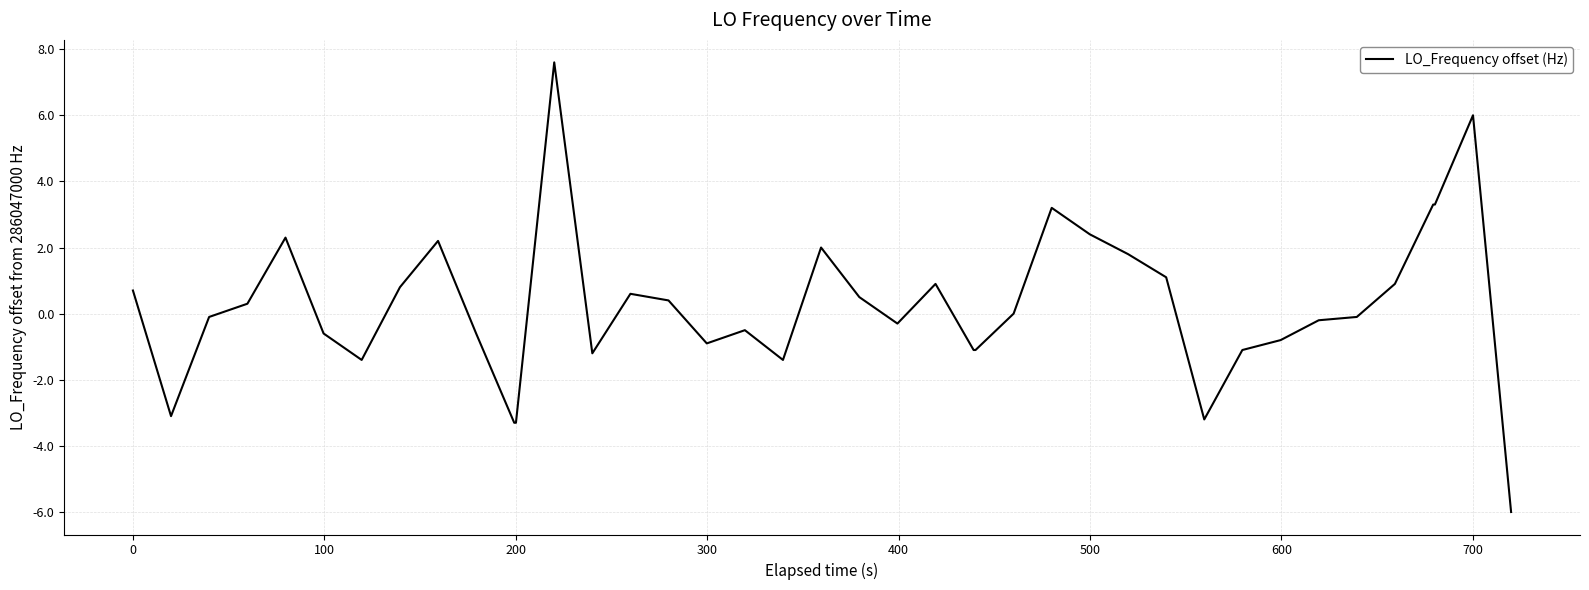

What is the greatest value displayed?

7.6